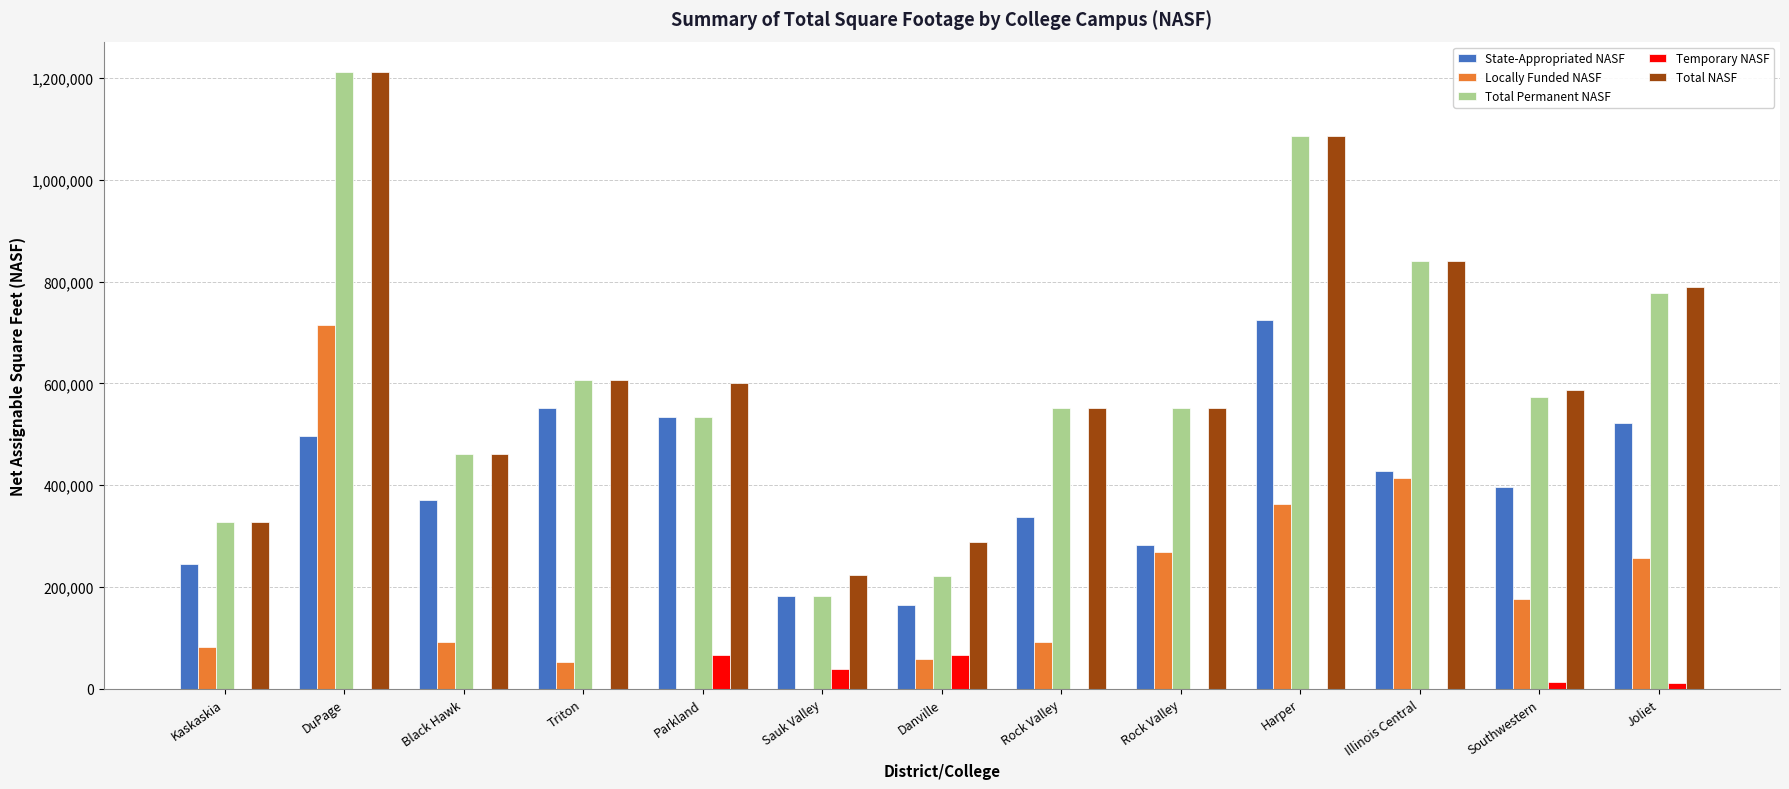

How many values in the Temporary NASF series exceed 0?

6